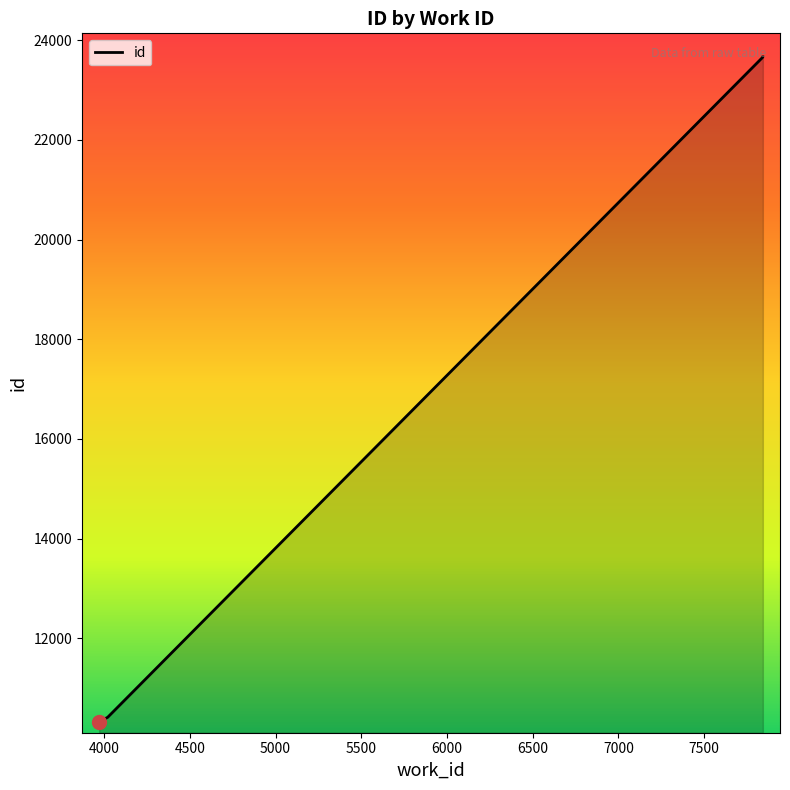

True or false: there are more than 0 points higher than both neighbors.

False